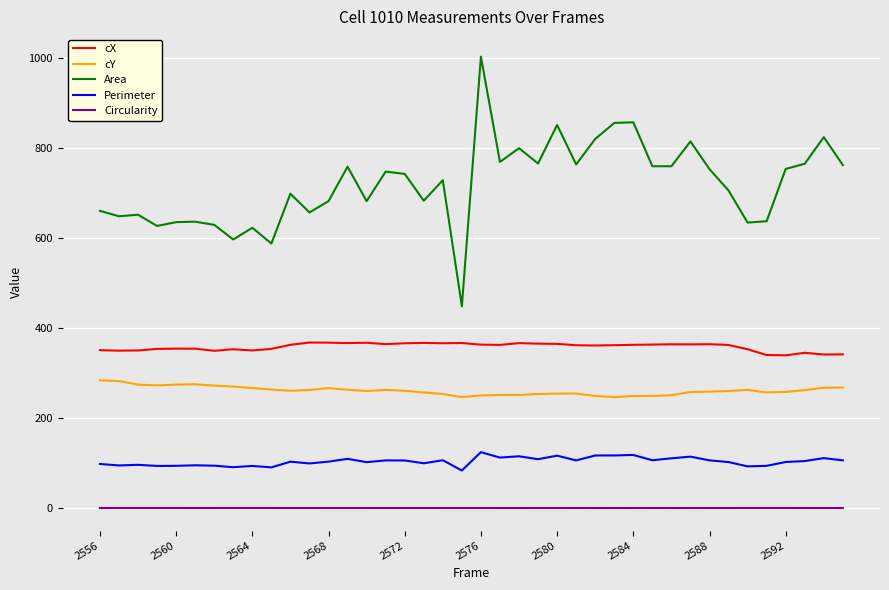

What is the maximum value for Perimeter?

124.8